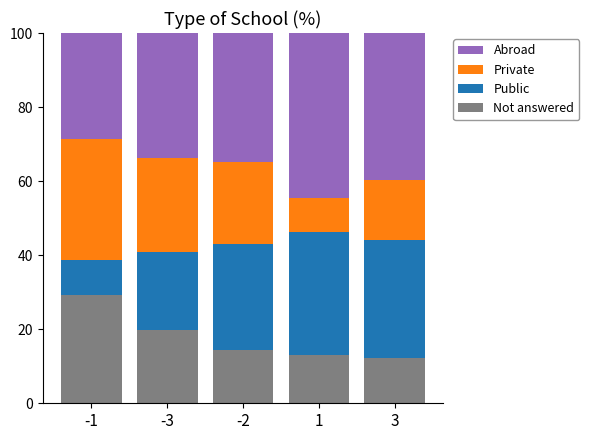

What is the total value across all series at -2?

100.0